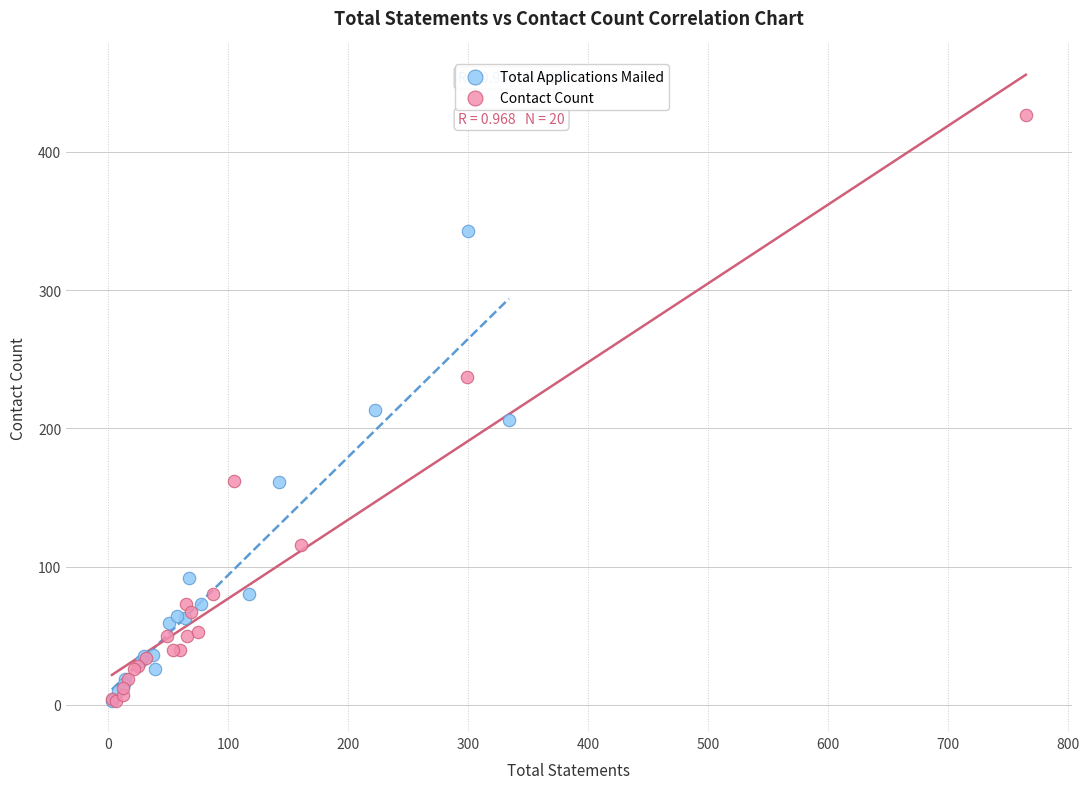

Which series has the widest spread of Y values?

Contact Count